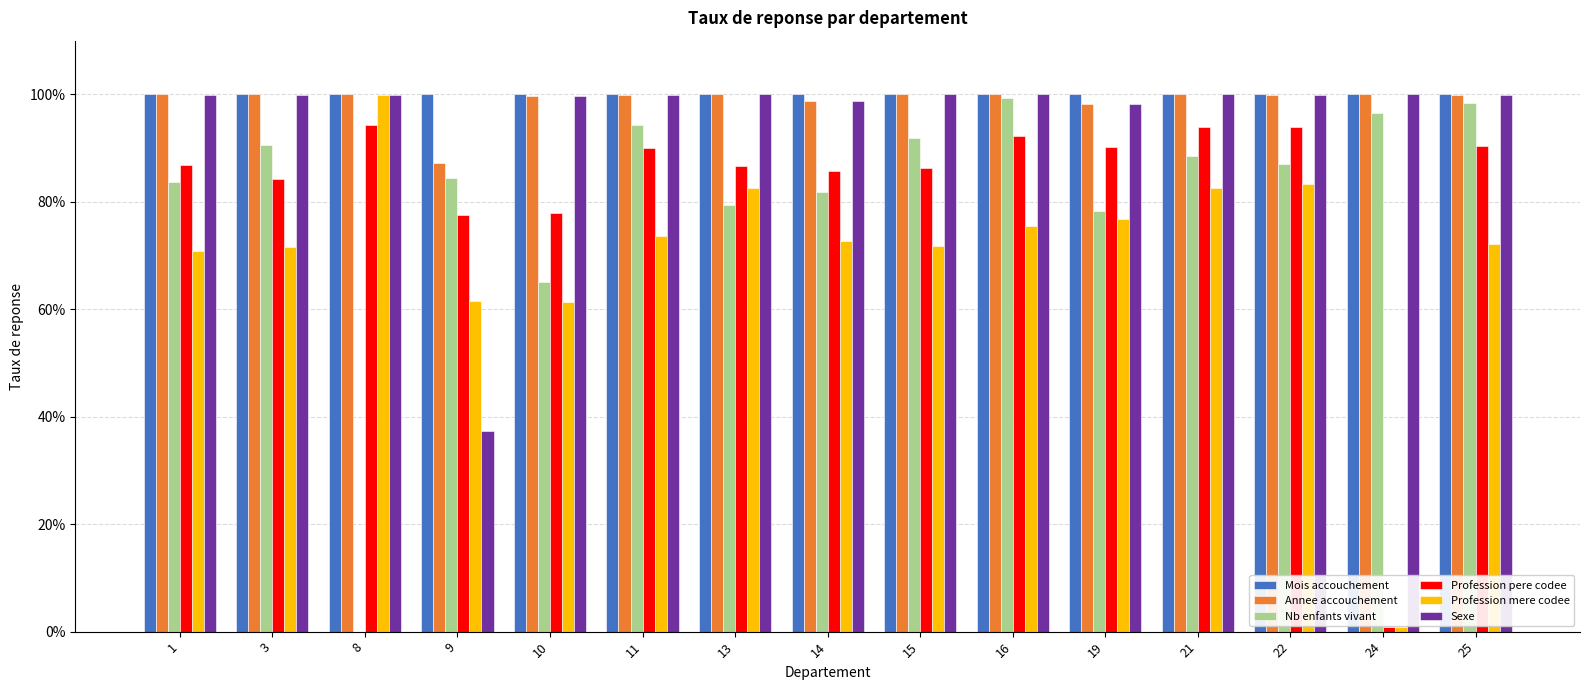

The Annee accouchement series shows 0.4 at 19. True or false?

False